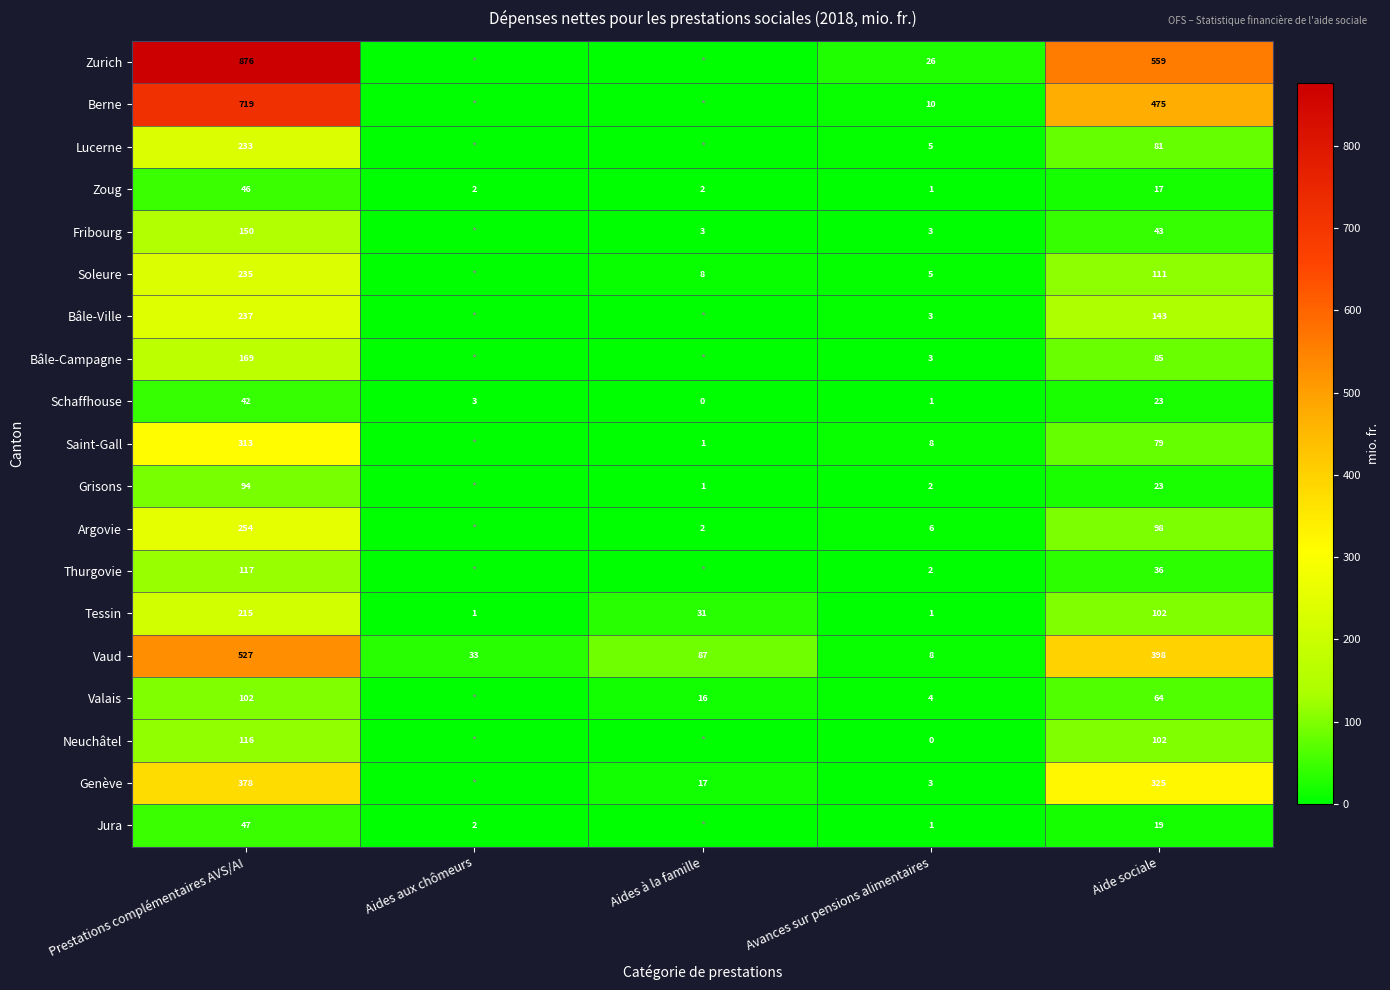

At Prestations complémentaires AVS/AI, list the series in order from largest to smallest.

Zurich, Berne, Vaud, Genève, Saint-Gall, Argovie, Bâle-Ville, Soleure, Lucerne, Tessin, Bâle-Campagne, Fribourg, Thurgovie, Neuchâtel, Valais, Grisons, Jura, Zoug, Schaffhouse